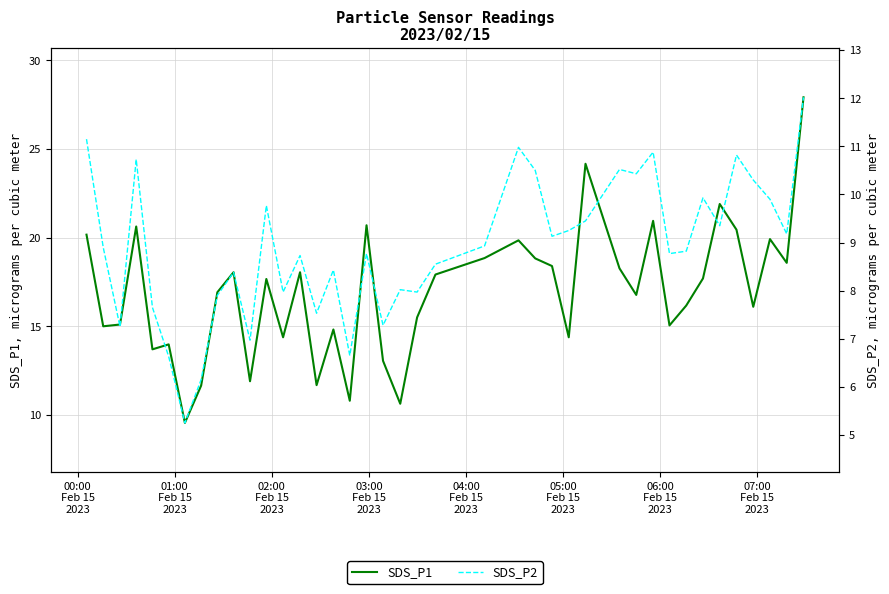

How many interior local peaks does the SDS_P2 series have?

12